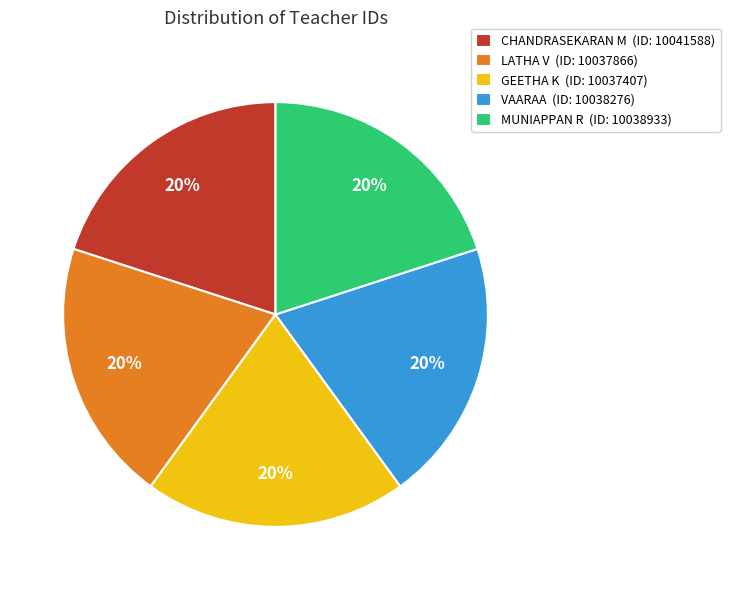

Does GEETHA K account for over 50% of the chart?

No